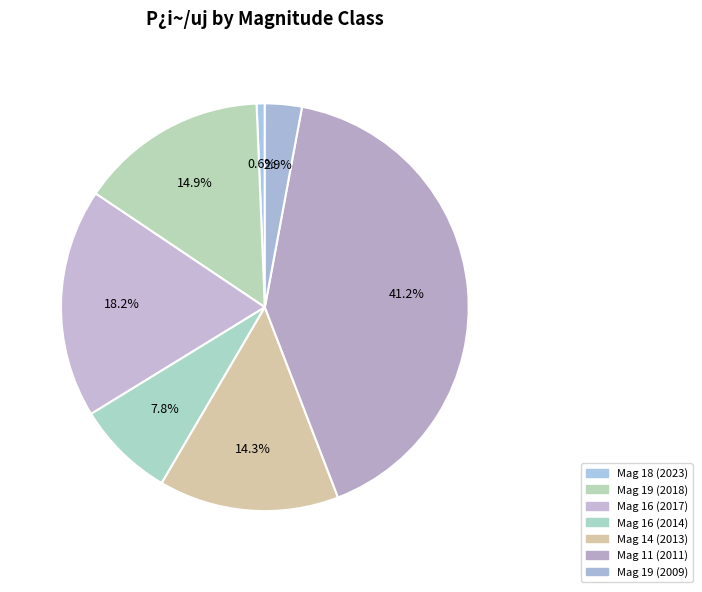

How many segments does this pie chart have?

7